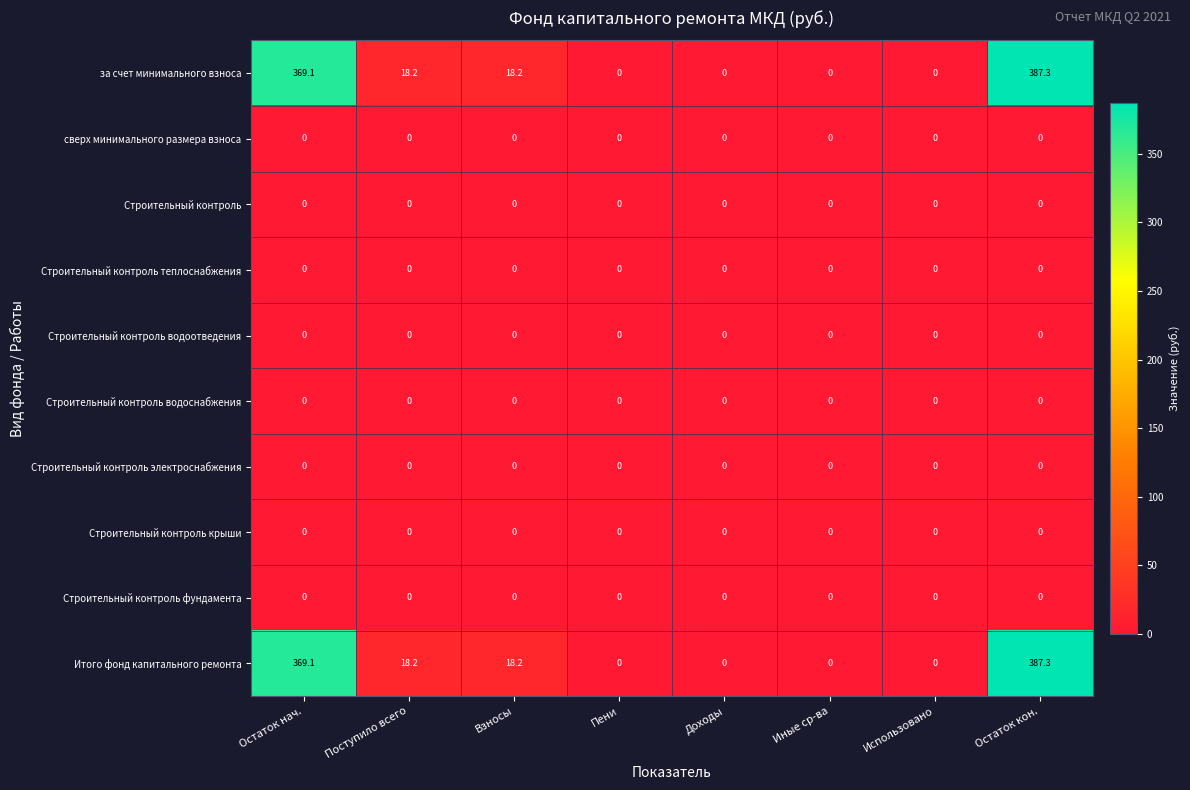

How many series are shown in this chart?

10